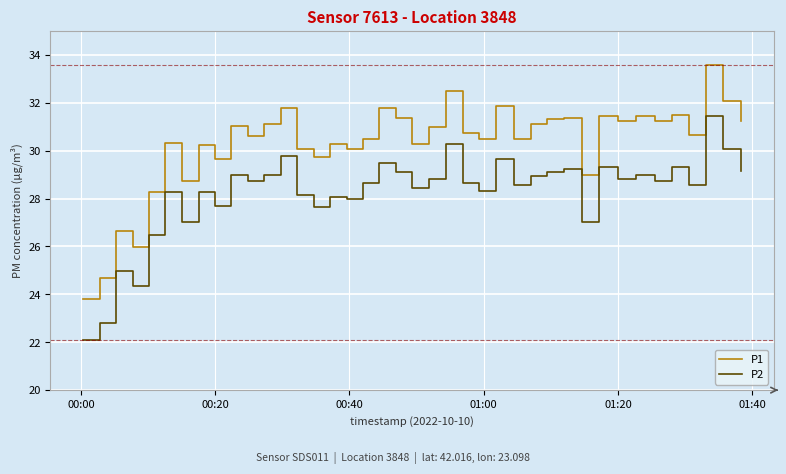

What is the minimum value for P1?

23.8